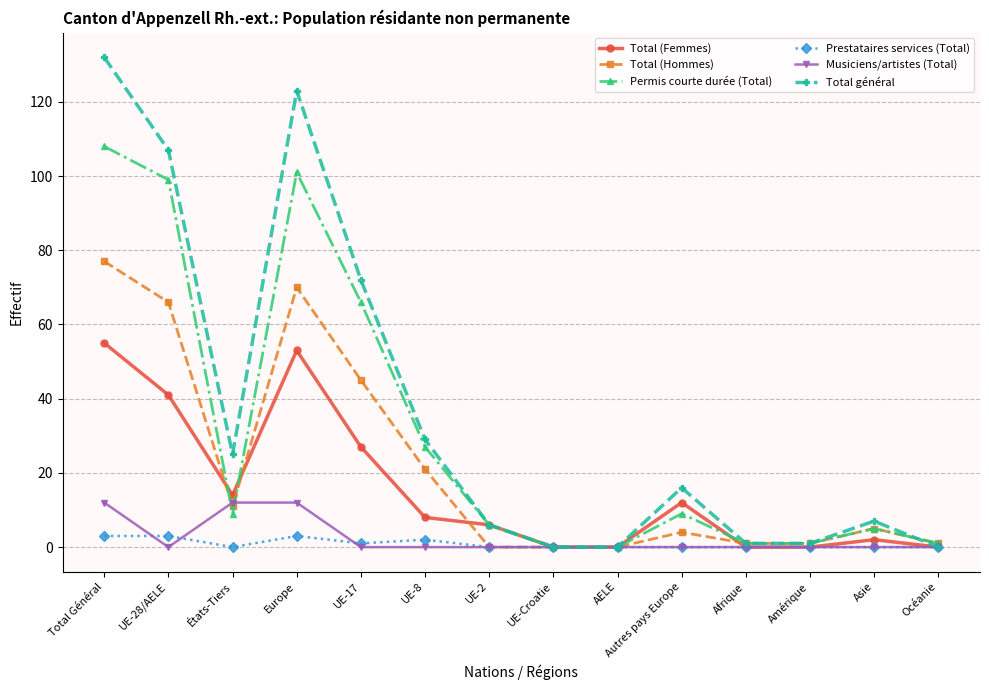

Rank the series by their maximum value, from highest to lowest.

Total général, Permis courte durée (Total), Total (Hommes), Total (Femmes), Musiciens/artistes (Total), Prestataires services (Total)